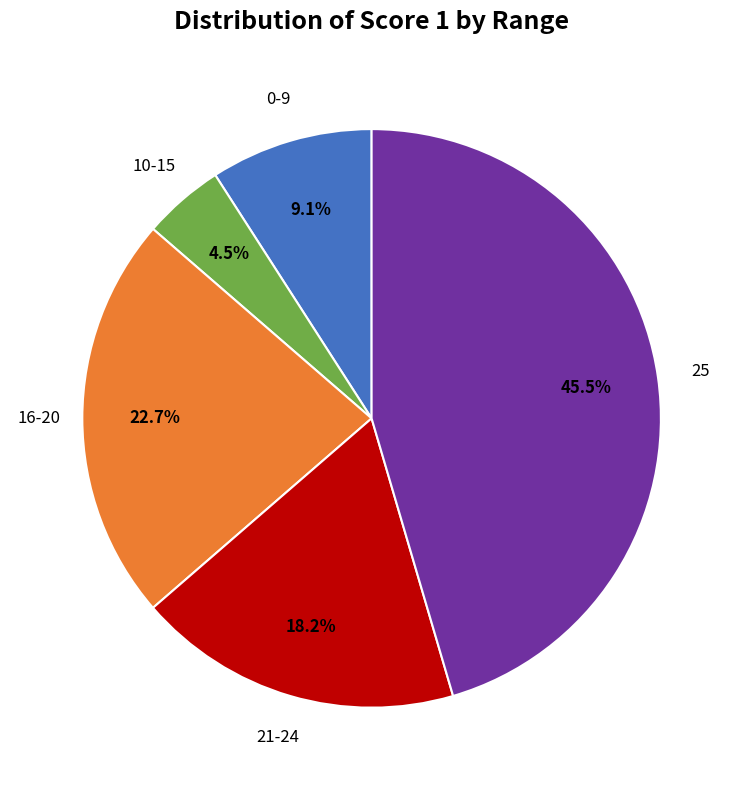

Count the number of slices in the pie.

5